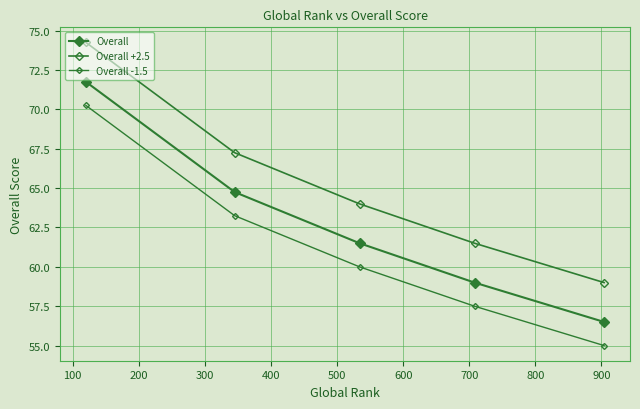

Does the chart have visible grid lines?

Yes